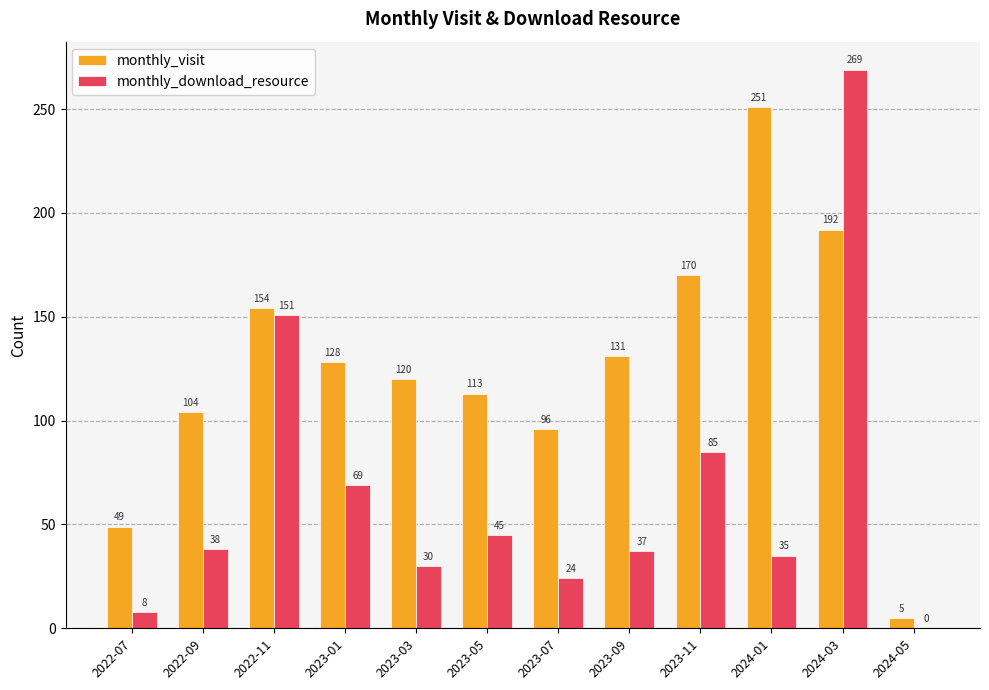

Is it true that monthly_download_resource equals 45 at 2023-03?

False